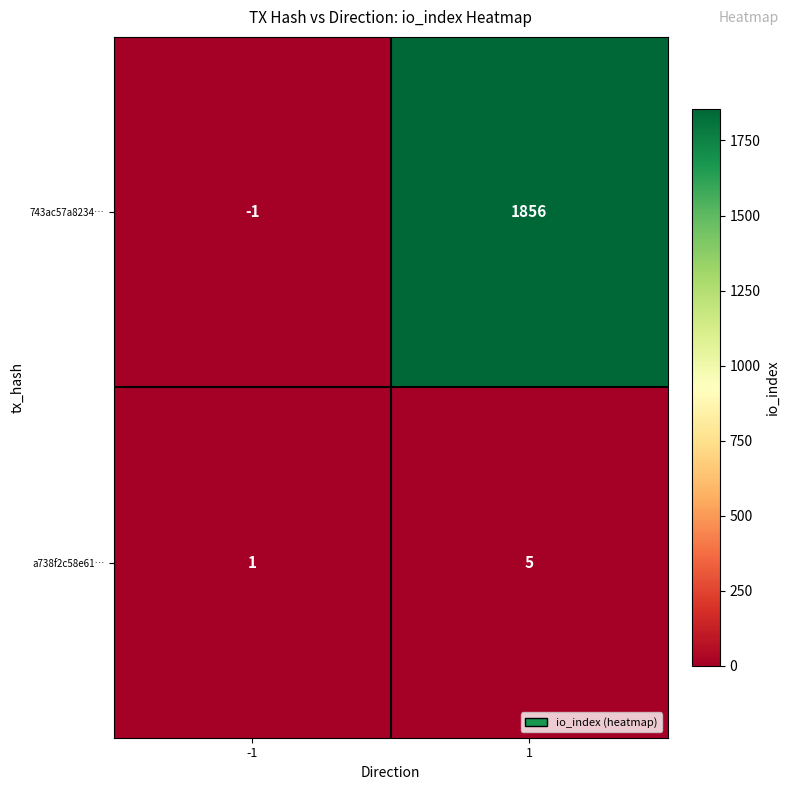

Reading left to right, transcribe all the data shown in this chart.

743ac57a8234…: -1	1856
a738f2c58e61…: 1	5